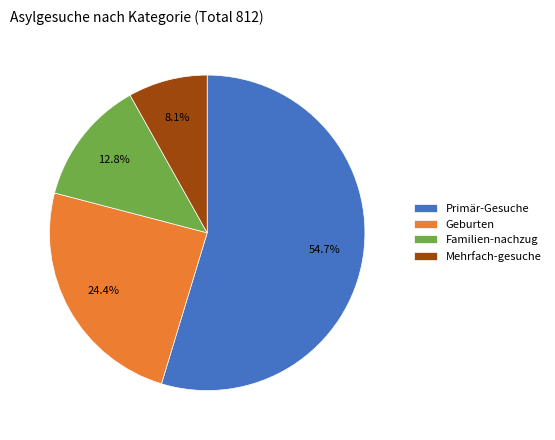

The Mehrfach-gesuche slice represents 8% of the pie. True or false?

True